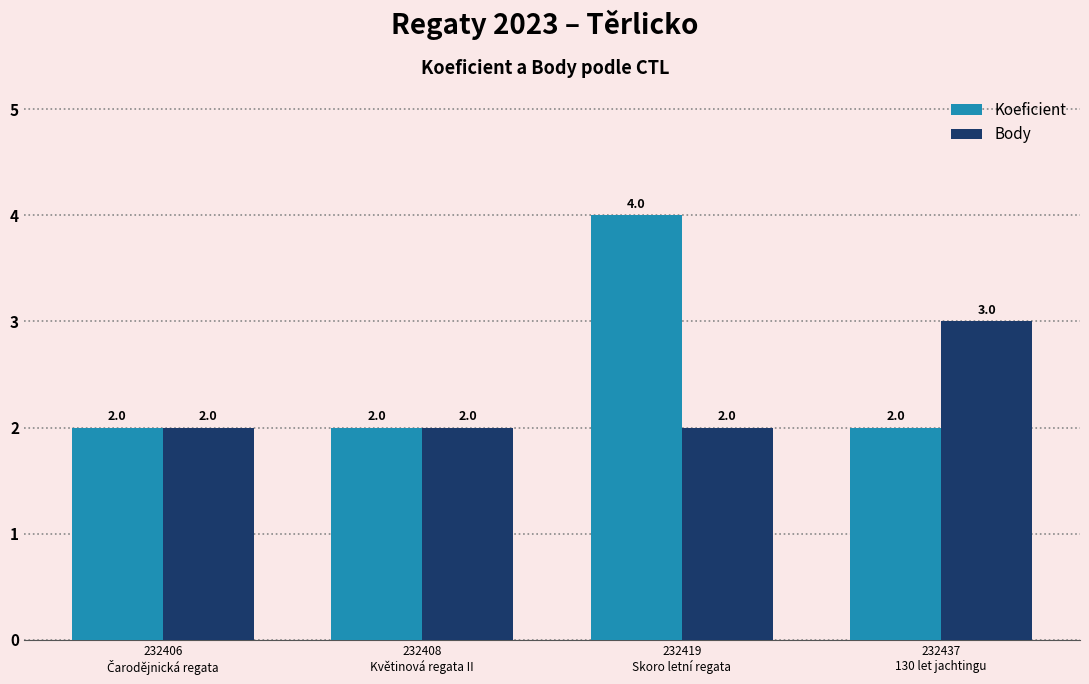

At which category is the sum across all series the highest?

232419
Skoro letní regata